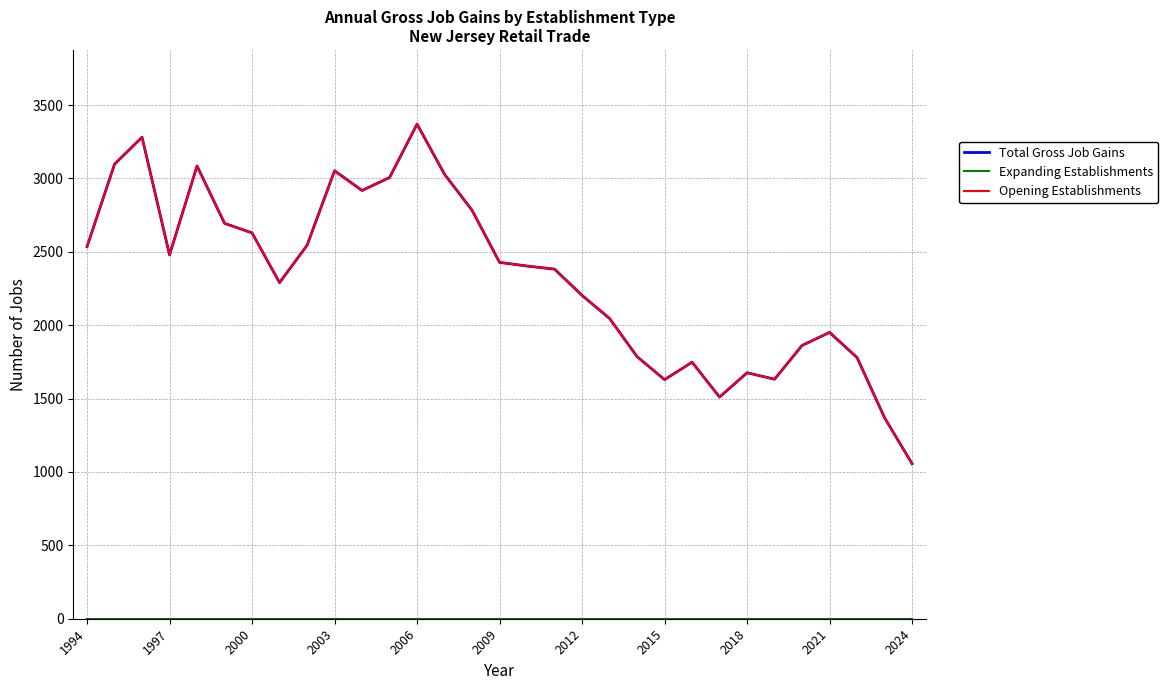

Is this an area chart (filled region under the line)?

No